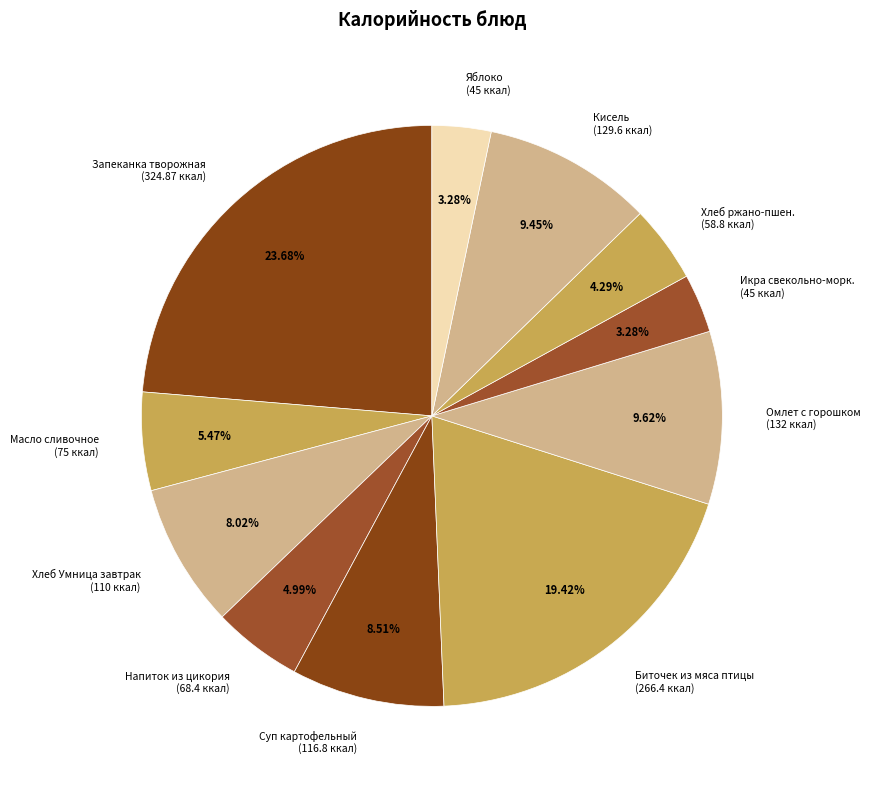

Count the number of slices in the pie.

11